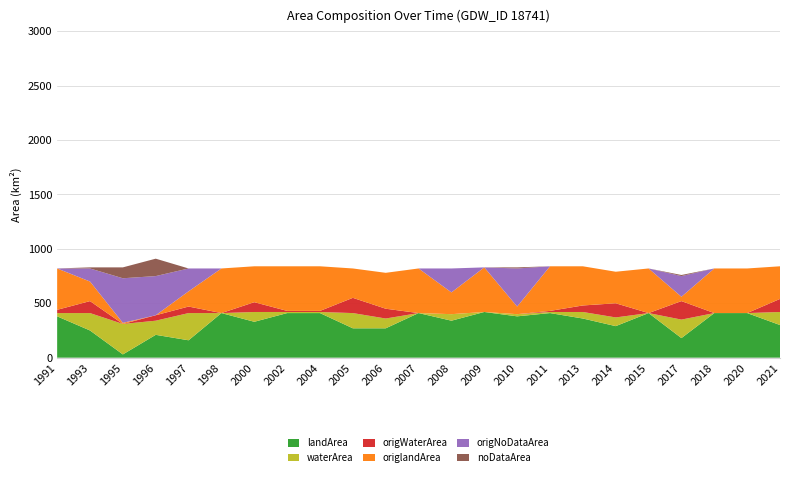

The landArea series shows 367 at 1996. True or false?

False